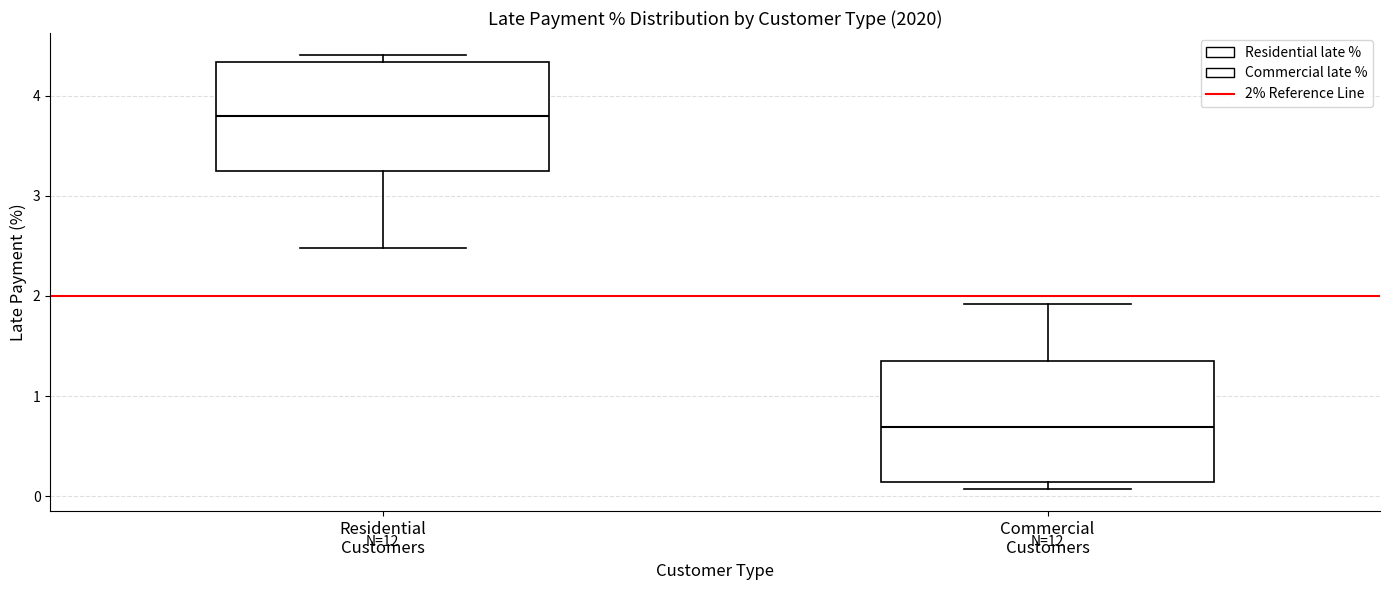

Where does the median line of the box for Residential Customers sit on the y-axis? The values are not printed on the chart, so give them approximately, as read against the axis.

3.8